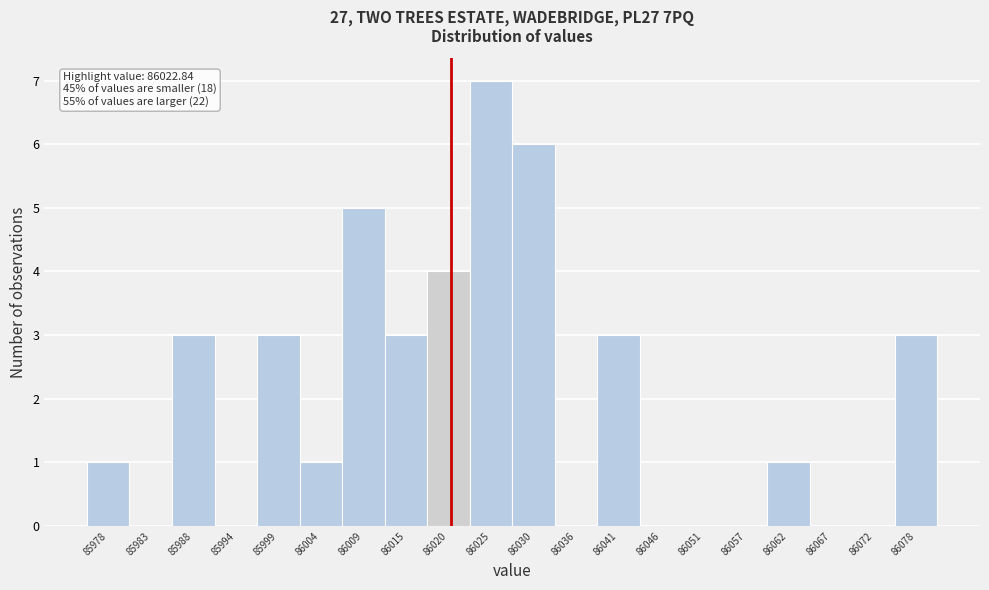

Reading left to right, extract all data points from this chart.

85978=1	85983=0	85988=3	85994=0	85999=3	86004=1	86009=5	86015=3	86020=4	86025=7	86030=6	86036=0	86041=3	86046=0	86051=0	86057=0	86062=1	86067=0	86072=0	86078=3